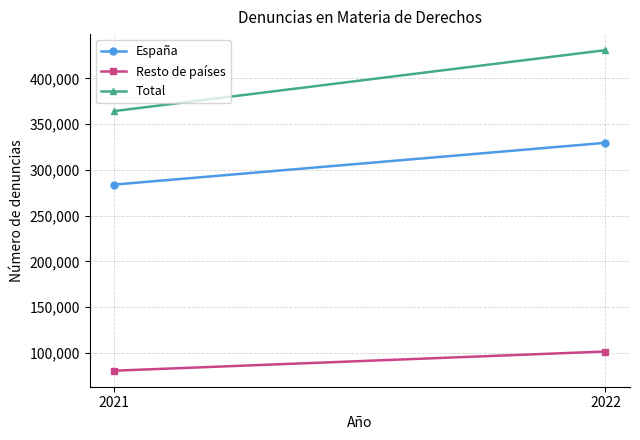

What is the value of the España point at the 1st from the left?

283923